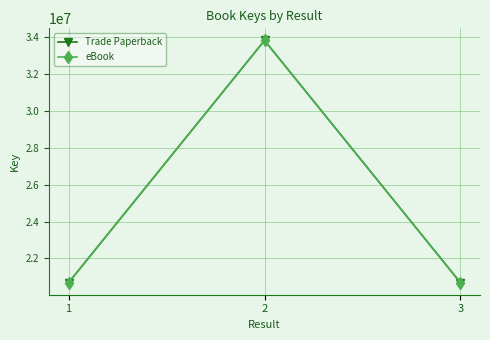

What is the sum of the Trade Paperback values at 3 and 1?

41384570